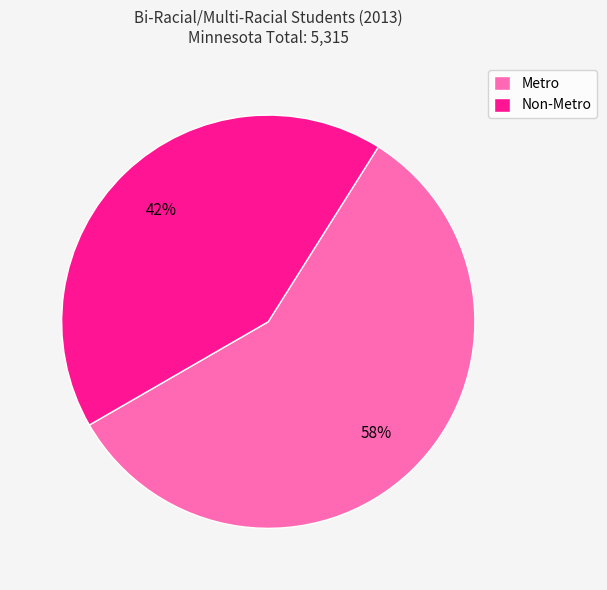

Count the number of slices in the pie.

2